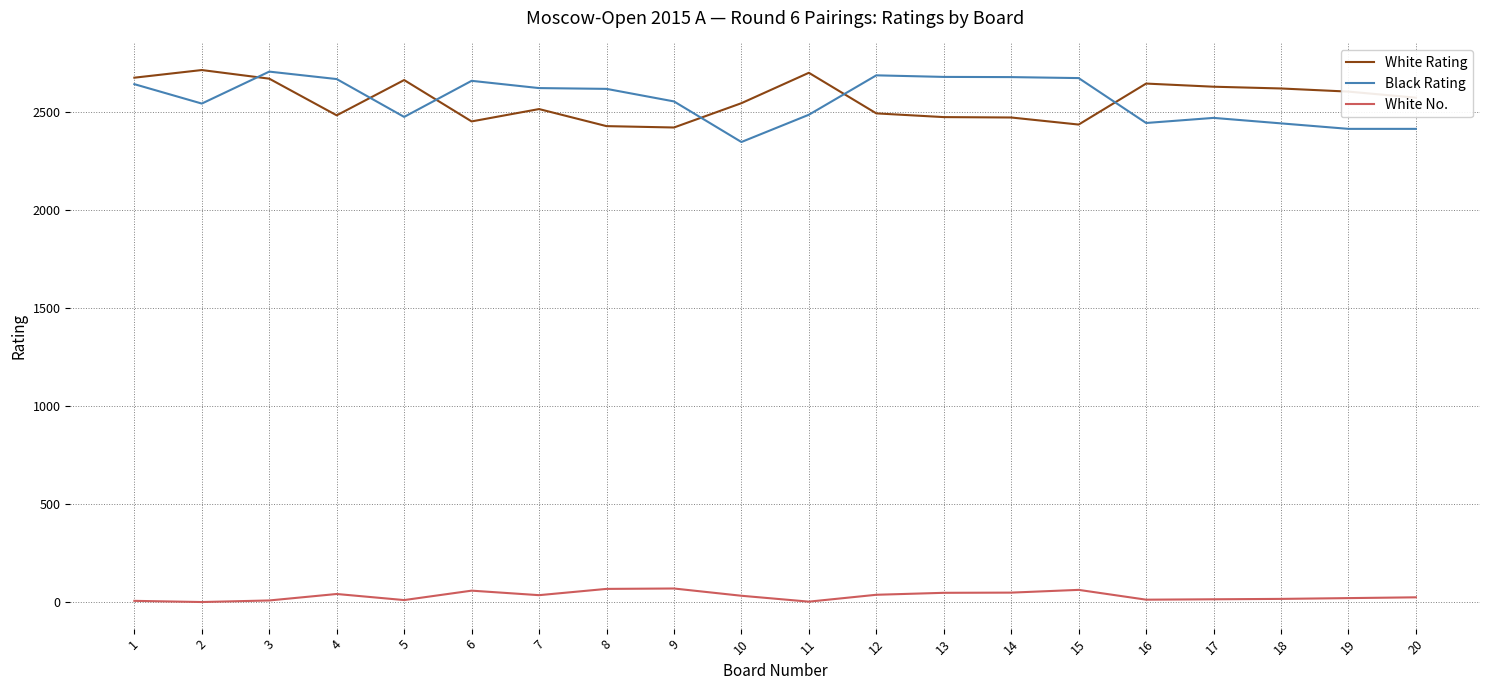

What is the sum of the Black Rating values at 9 and 12?

5241